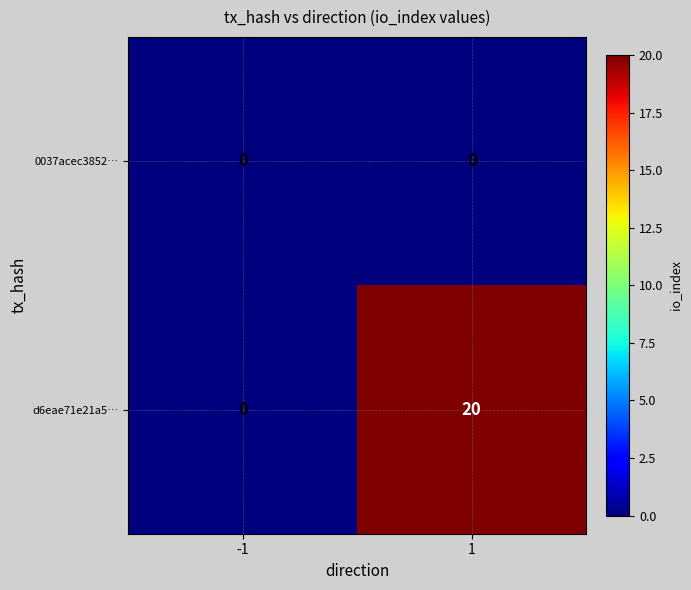

Is it true that d6eae71e21a5… equals 20 at 1?

True